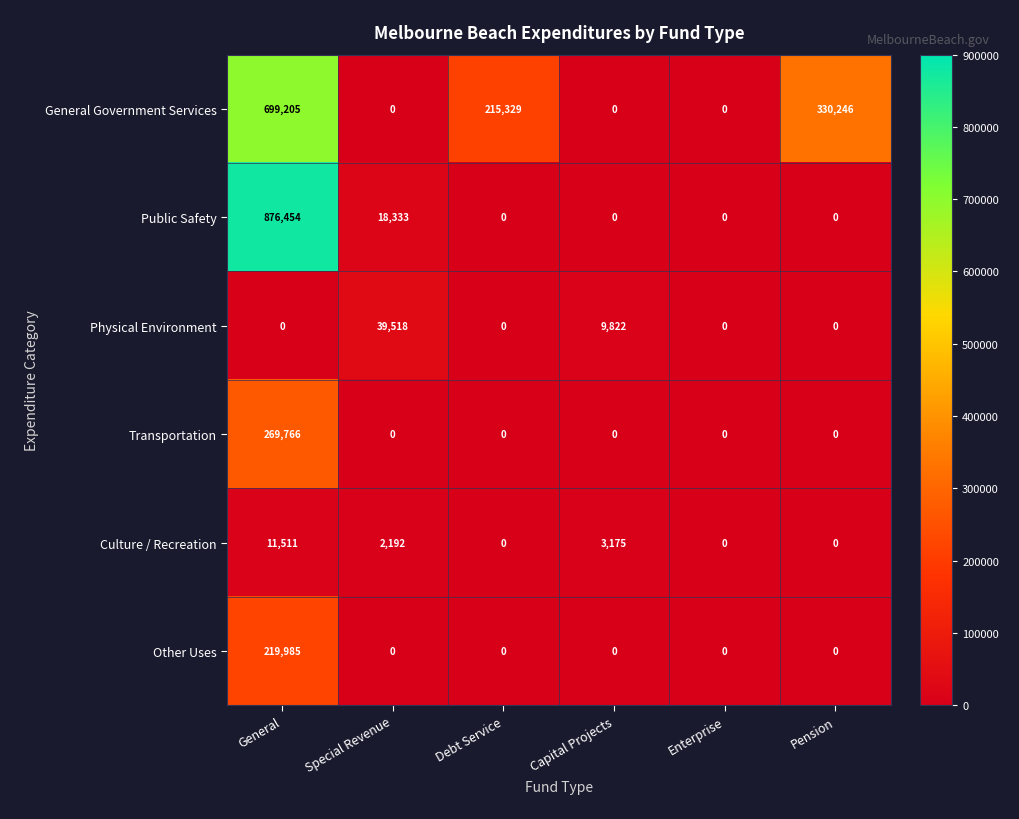

Which category has the highest value across all series?

General